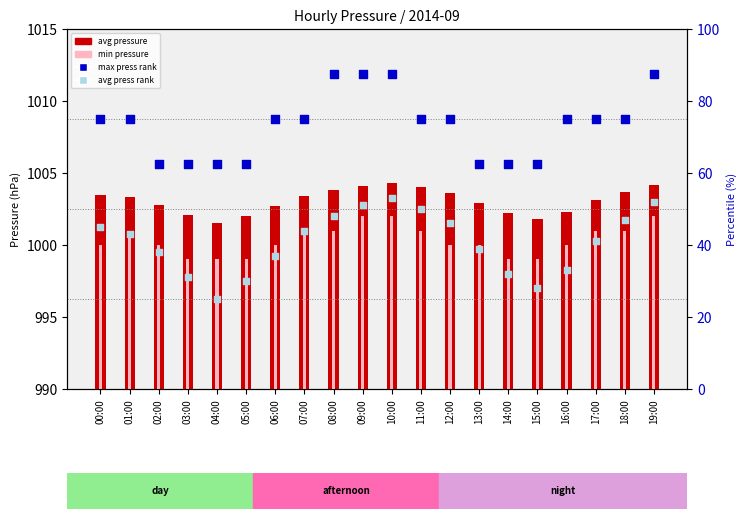

At which category is the sum across all series the highest?

10:00